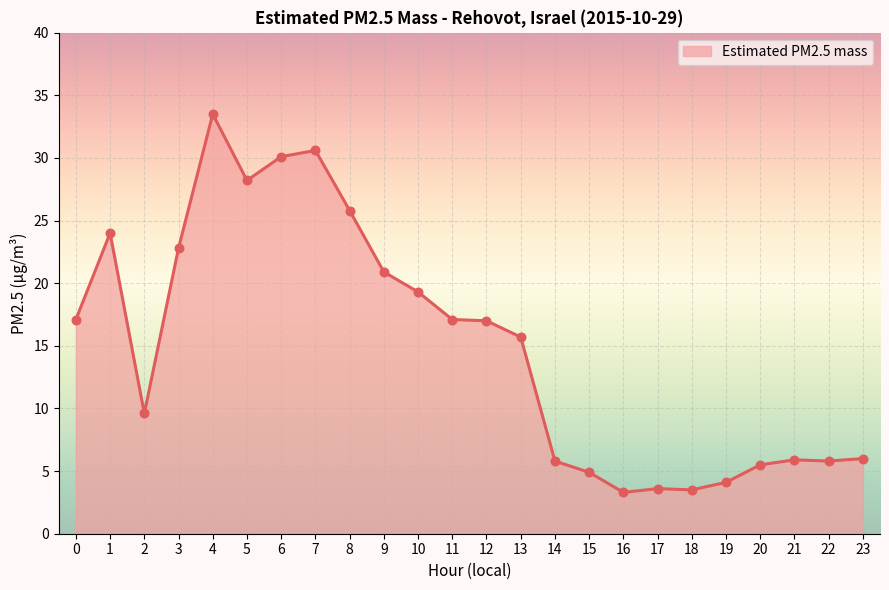

Between 12 and 21, which is larger?

12